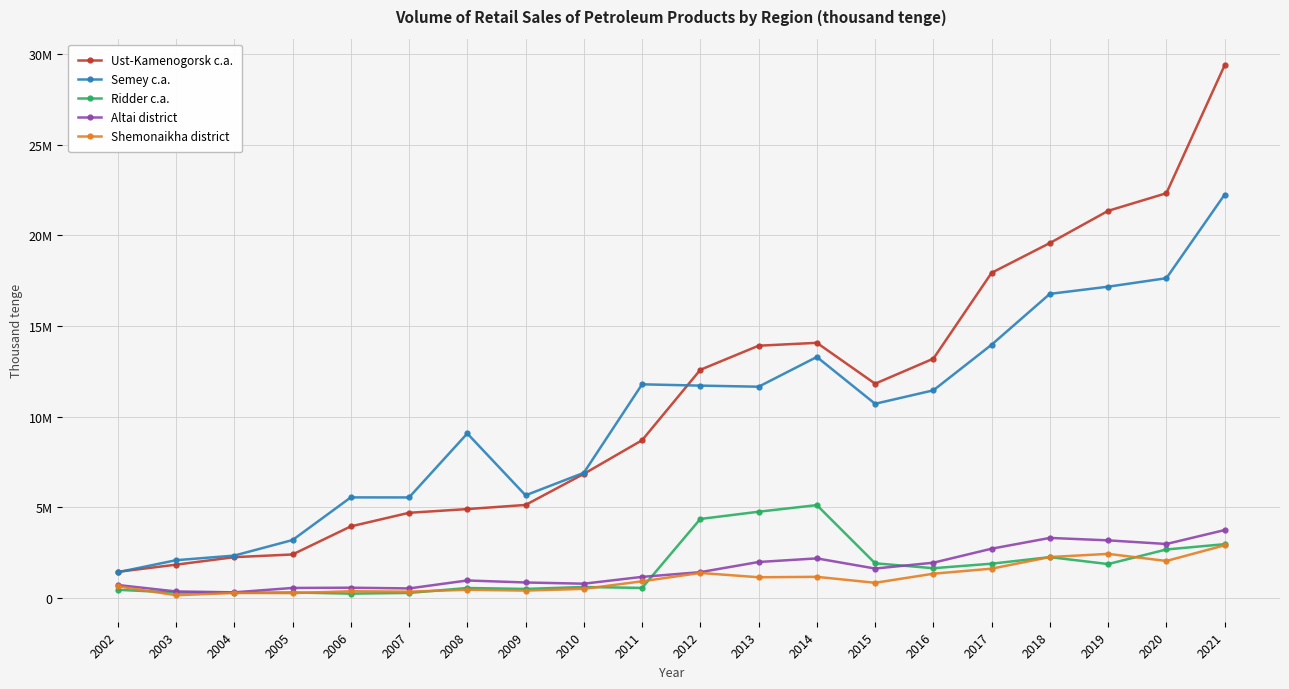

What are all the series names shown in the legend?

Ust-Kamenogorsk c.a., Semey c.a., Ridder c.a., Altai district, Shemonaikha district